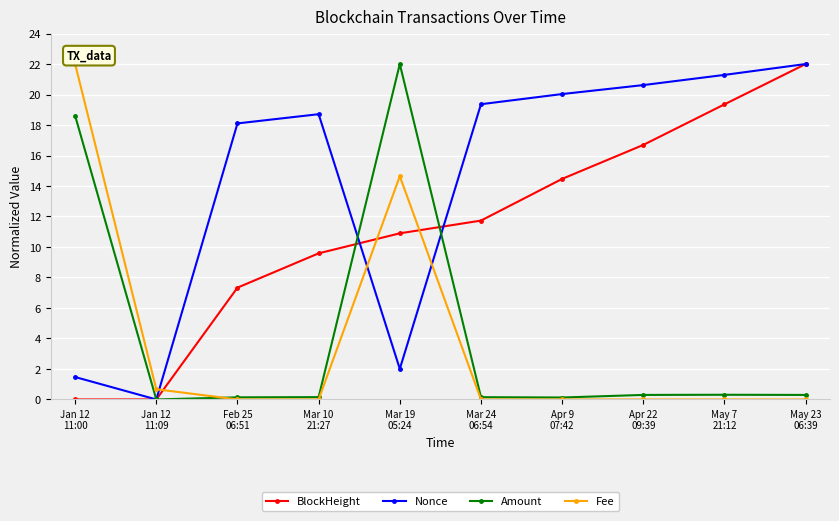

The value of Nonce at Apr 22
09:39 is 20.6. True or false?

True